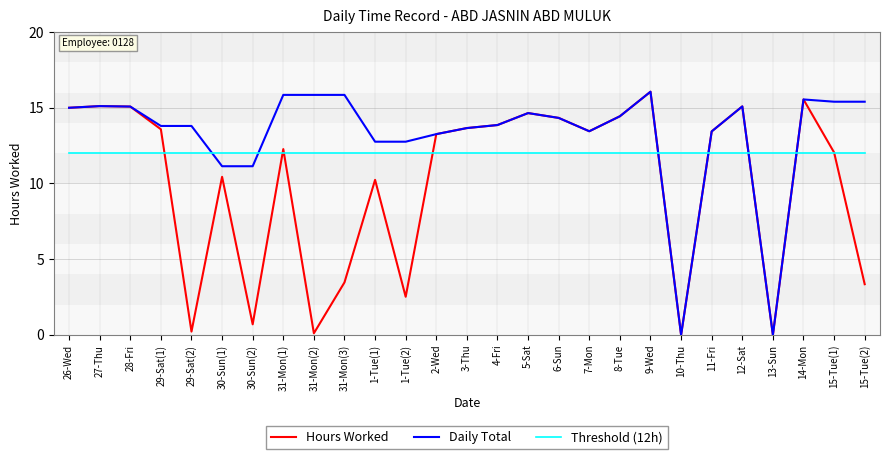

Rank the series by their average value, from highest to lowest.

Daily Total, Threshold (12h), Hours Worked